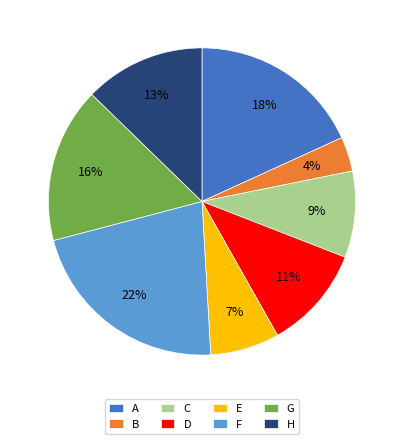

Rank the categories by value from highest to lowest.

F, A, G, H, D, C, E, B